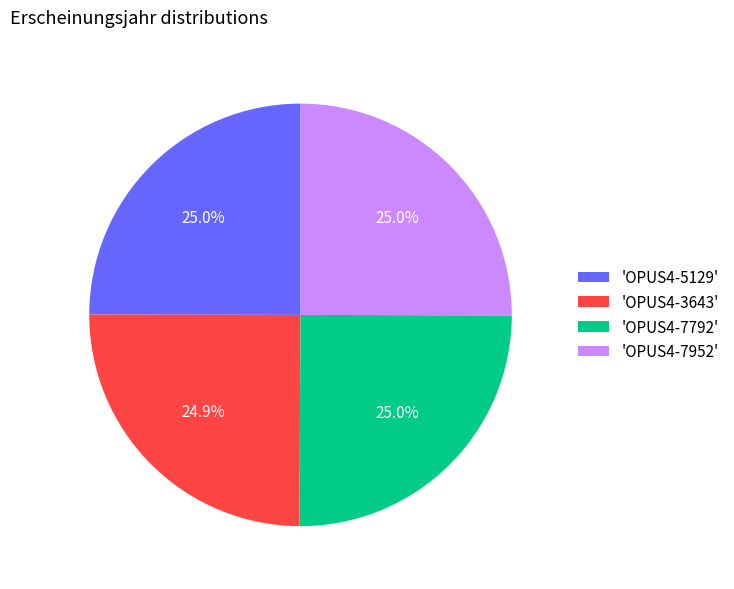

Approximately how many times larger is the value at 'OPUS4-7952' compared to 'OPUS4-5129'?

1.0